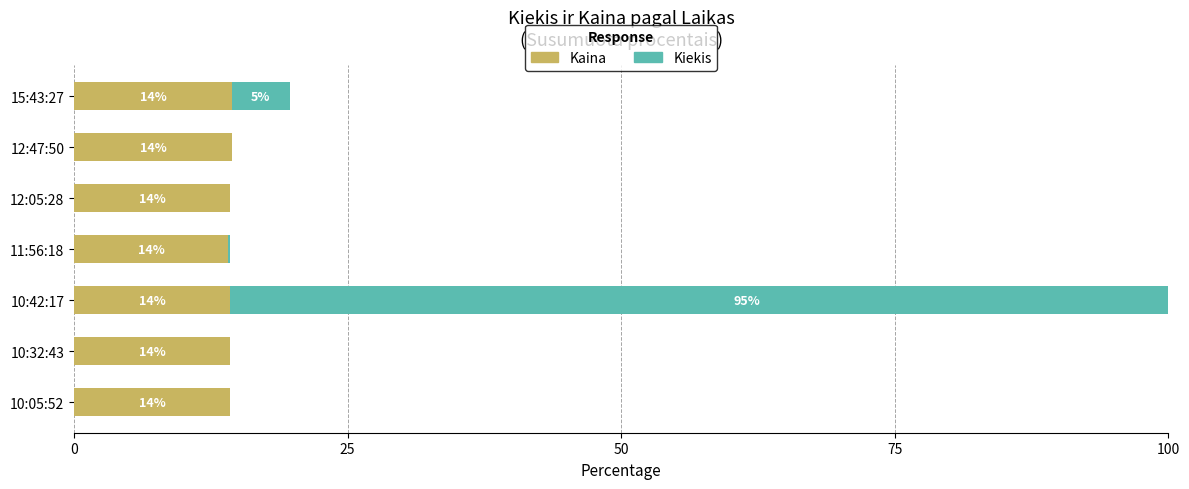

What is the label of the 2nd bar from the right?

12:47:50